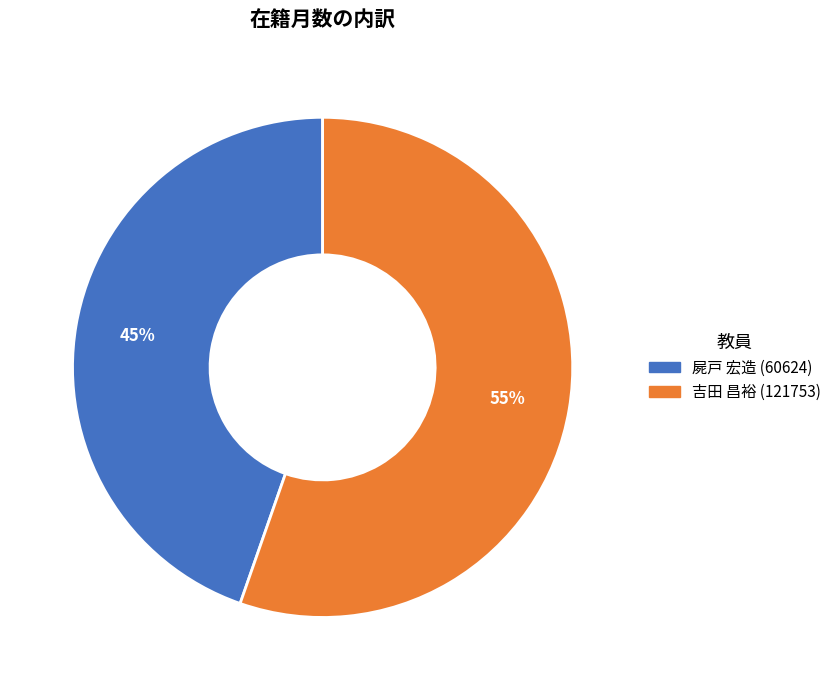

Does any single category account for the majority?

Yes